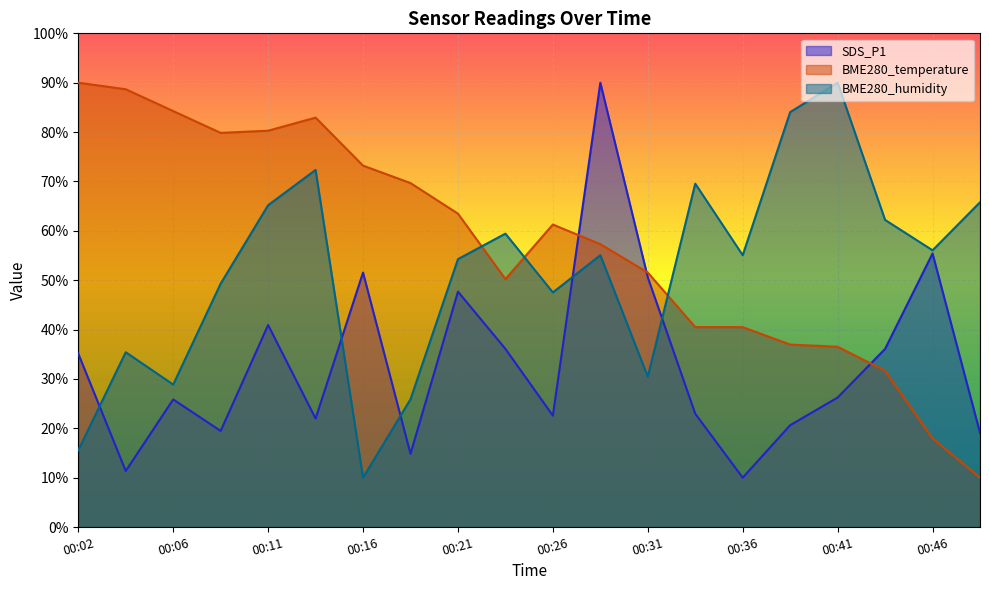

How many times do BME280_temperature and BME280_humidity cross each other?

3